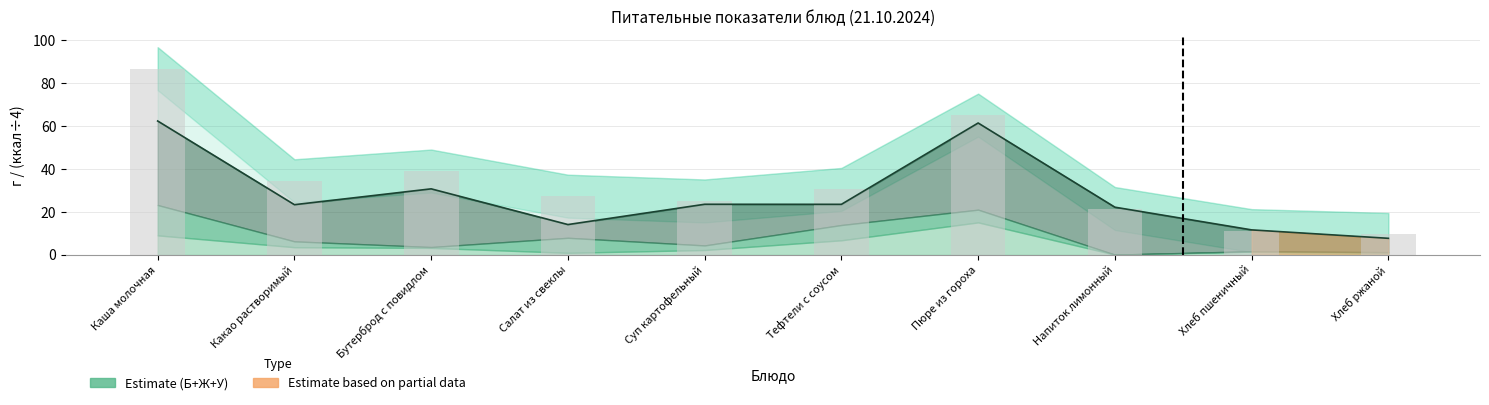

What is the label of the 8th bar from the right?

Бутерброд с повидлом